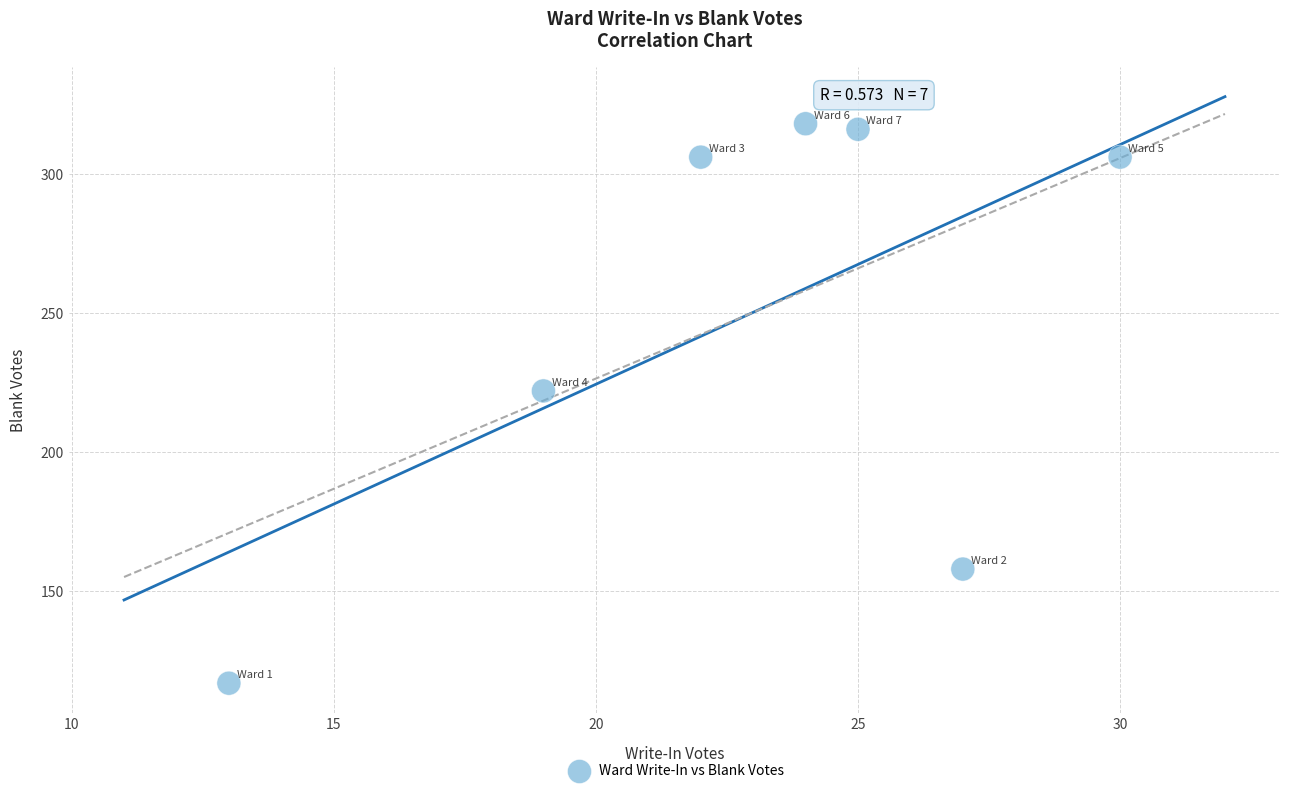

What Y value in the scatter plot is closest to 217?

222